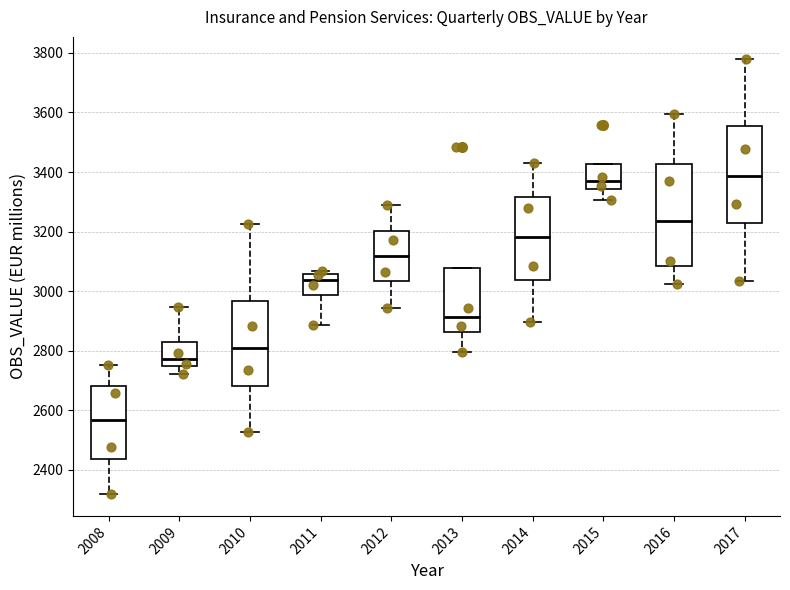

Reading left to right, read every box against the y-axis: the position of its median line, the range the box covers, and the ends of its whiskers. The values are not printed on the chart, so give them approximately, as read against the axis.

2008: median 2560, box 2440 to 2680, whiskers 2320 to 2760
2009: median 2780, box 2740 to 2840, whiskers 2720 to 2940
2010: median 2800, box 2680 to 2960, whiskers 2520 to 3220
2011: median 3040, box 2980 to 3060, whiskers 2880 to 3060 (just above the box's upper edge)
2012: median 3120, box 3040 to 3200, whiskers 2940 to 3280
2013: median 2920, box 2860 to 3080, whiskers 2800 to 3080
2014: median 3180, box 3040 to 3320, whiskers 2900 to 3440
2015: median 3360, box 3340 to 3420, whiskers 3300 to 3420
2016: median 3240, box 3080 to 3420, whiskers 3020 to 3600
2017: median 3380, box 3220 to 3560, whiskers 3040 to 3780